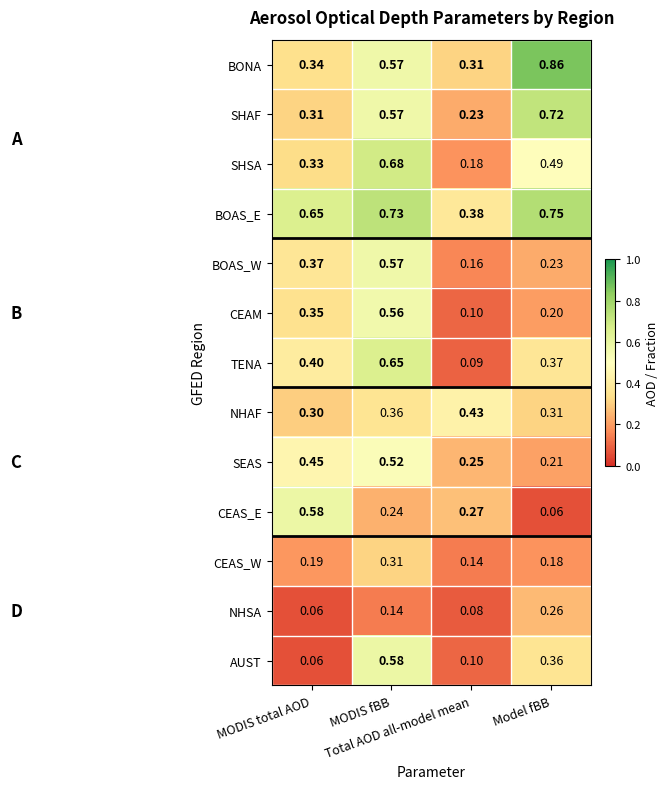

Which series has the largest range (max minus min)?

TENA